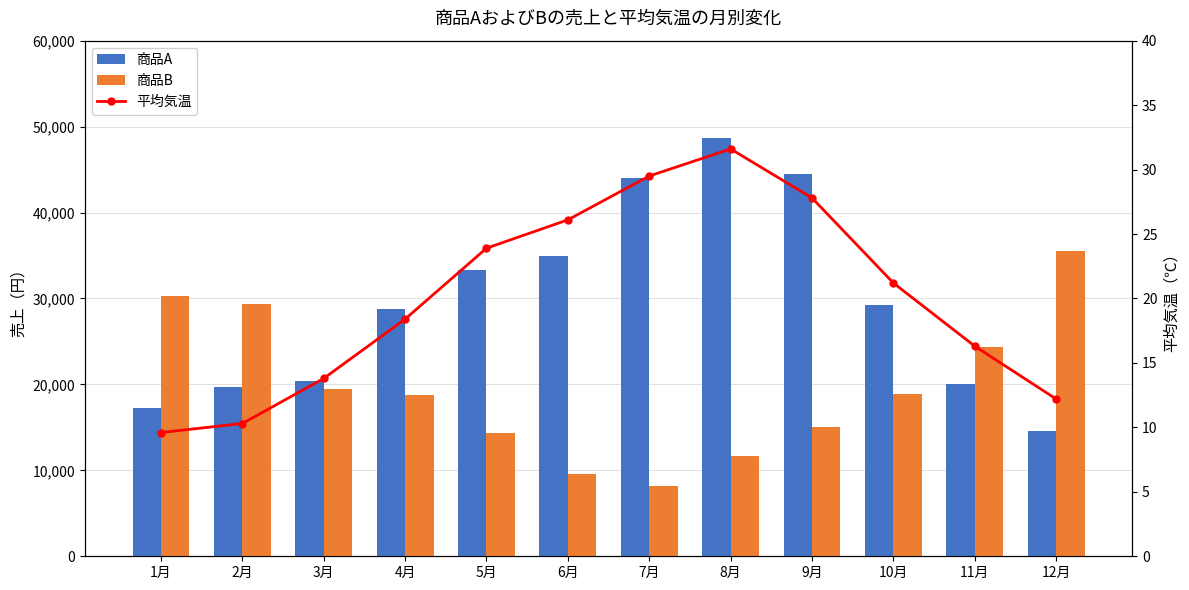

What value does the 商品B series have at 12月?

35500.0